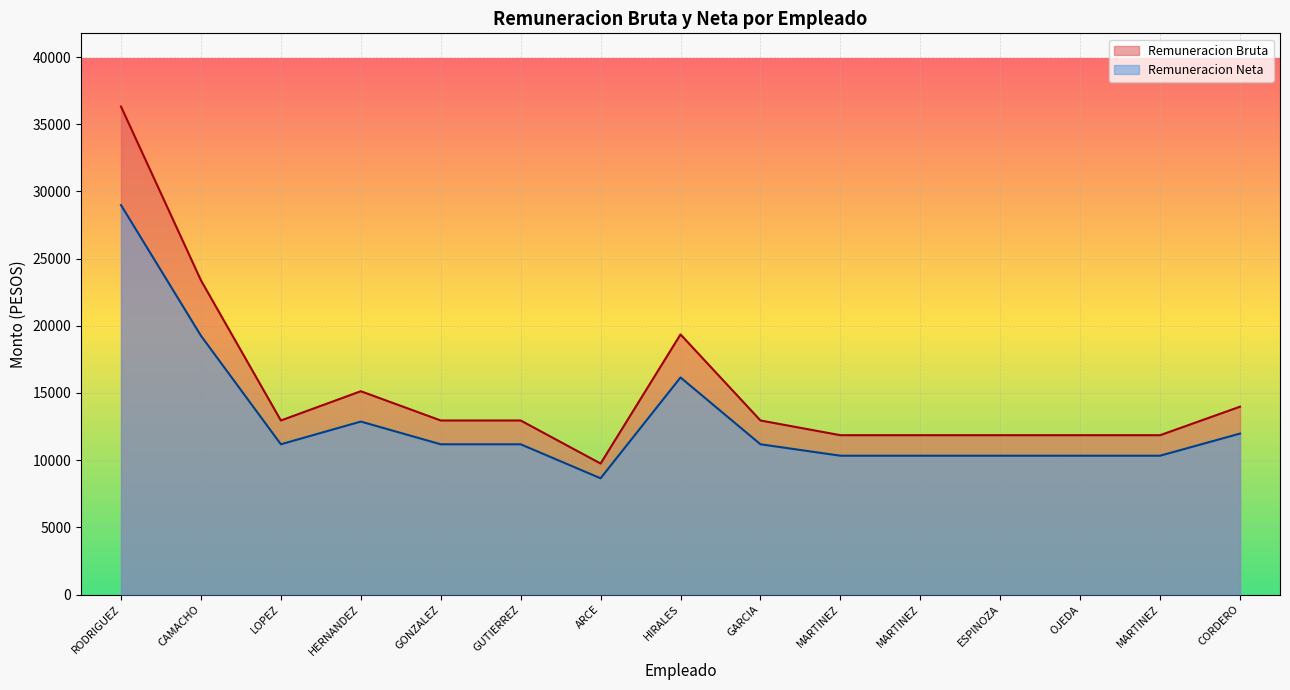

How many interior local peaks does the Remuneracion Bruta series have?

2